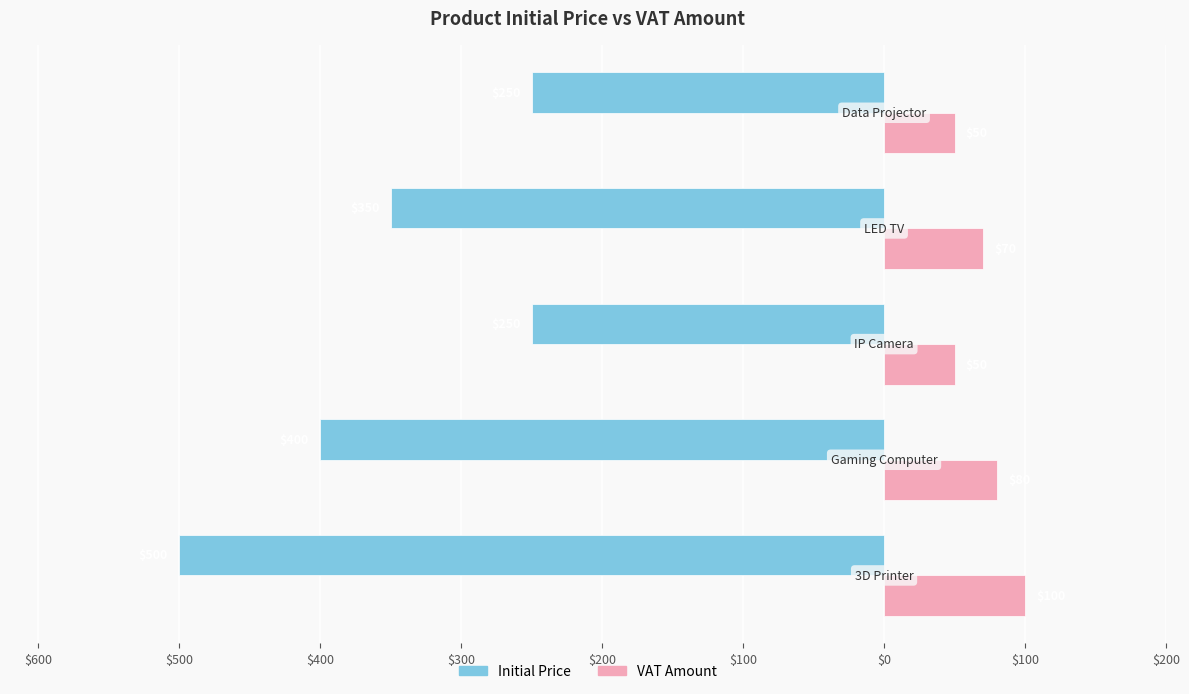

What are all the series names shown in the legend?

Initial Price, VAT Amount